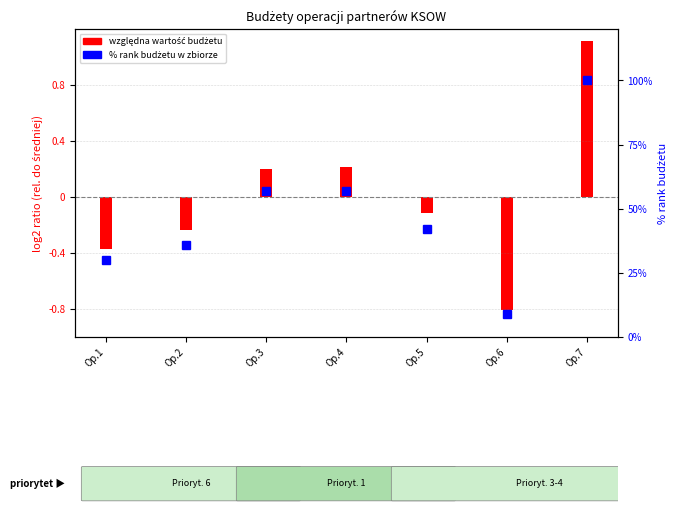

Which label corresponds to the largest value in the chart?

Op.7